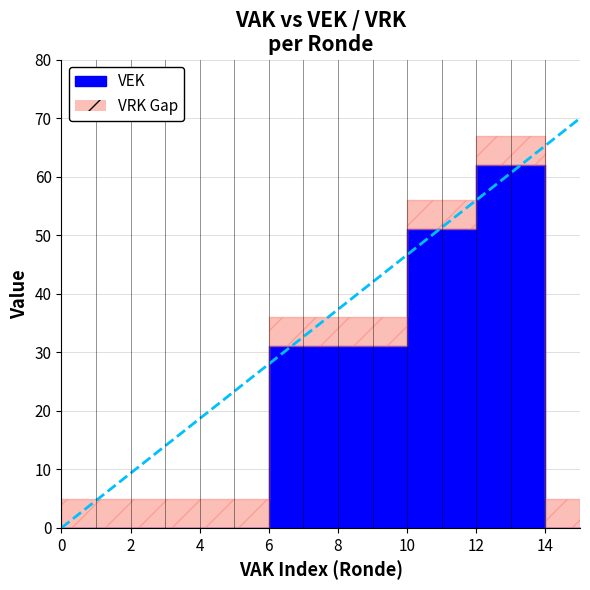

True or false: VRK has more than 0 points higher than both neighbors.

False